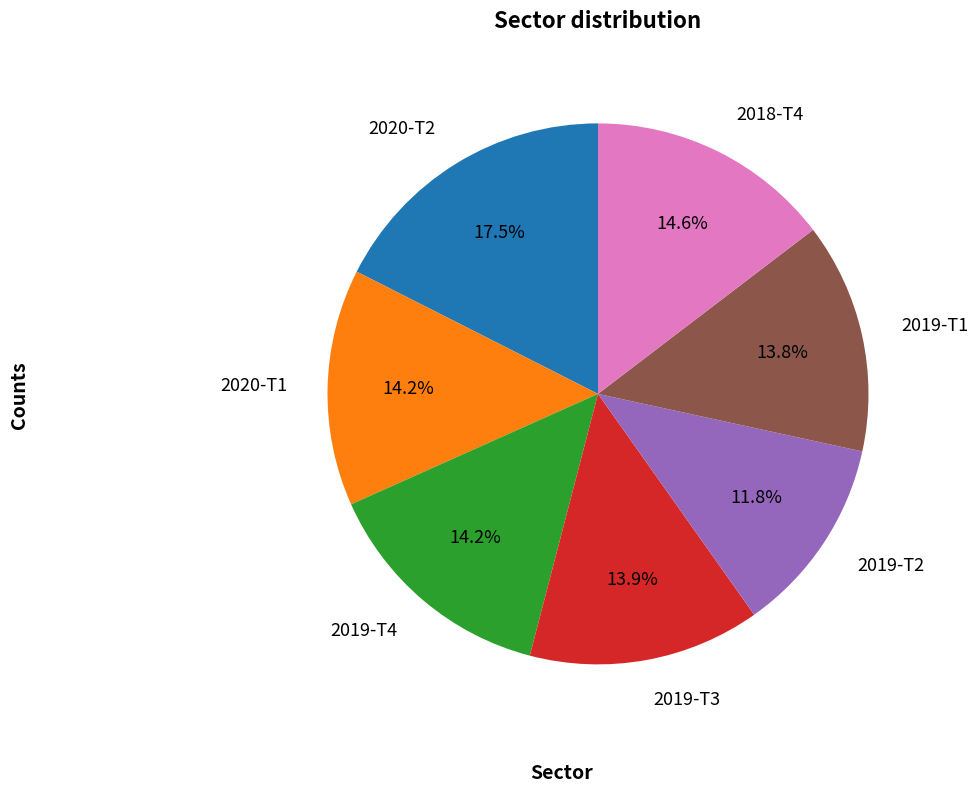

What is the total percentage of 2019-T1 and 2018-T4?

28.4%